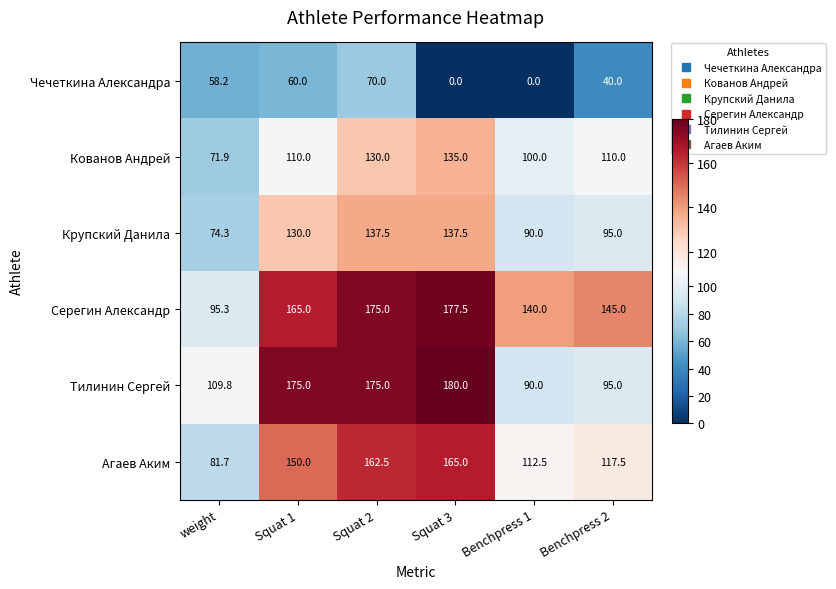

Which category has the highest value in the Агаев Аким series?

Squat 3